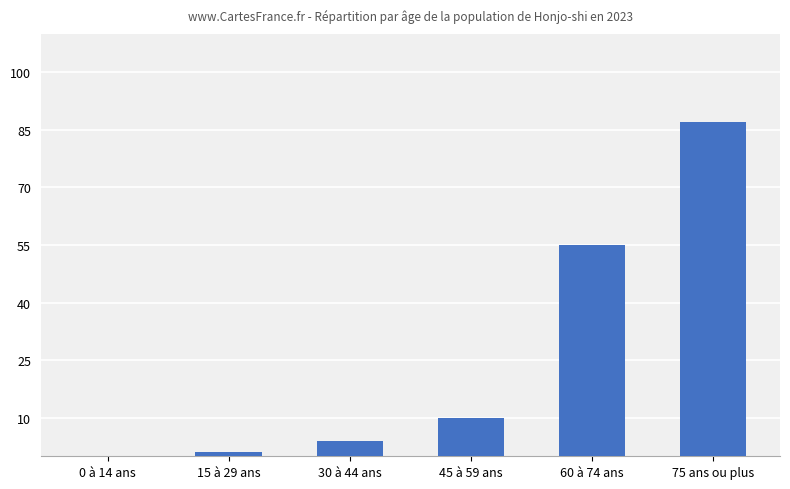

Approximately how many times larger is the value at 45 à 59 ans compared to 30 à 44 ans?

2.5